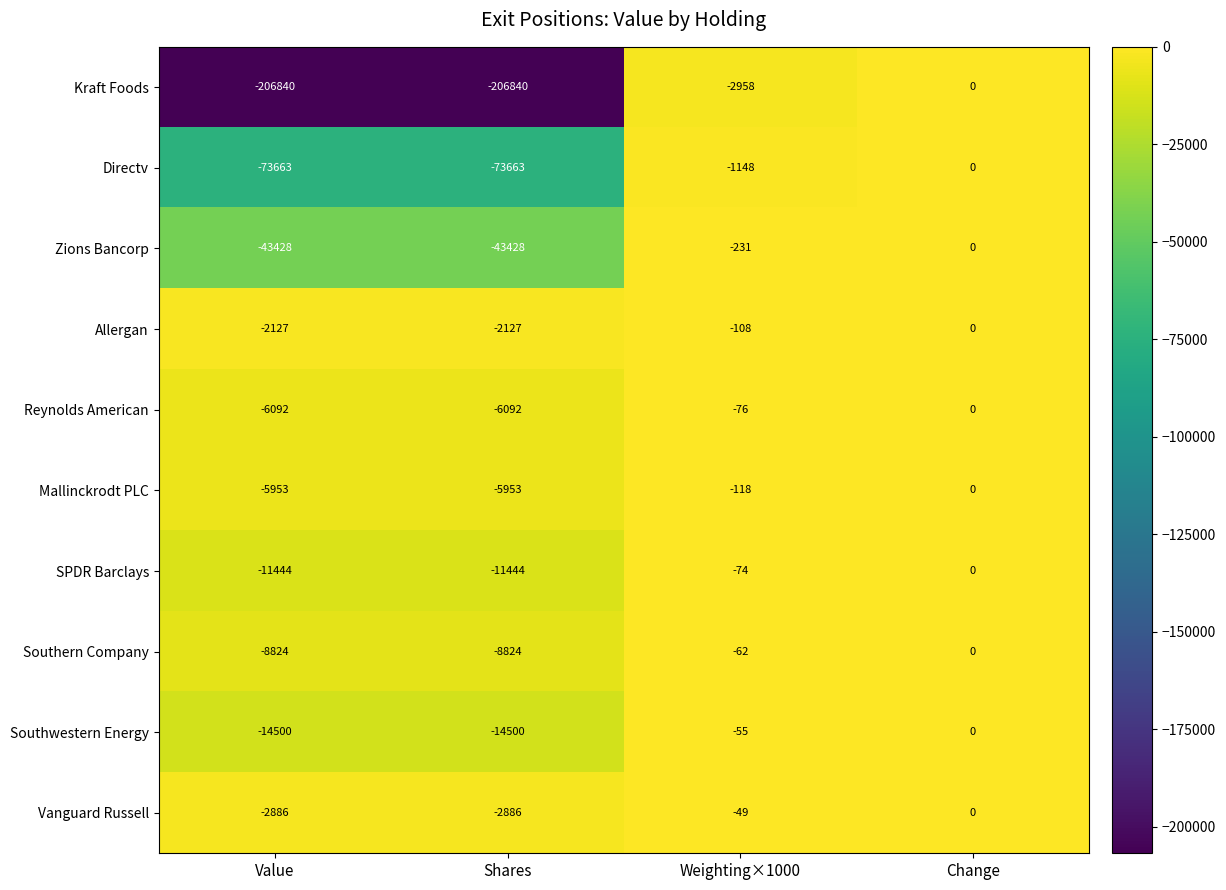

Which label corresponds to the largest value in the chart?

Change